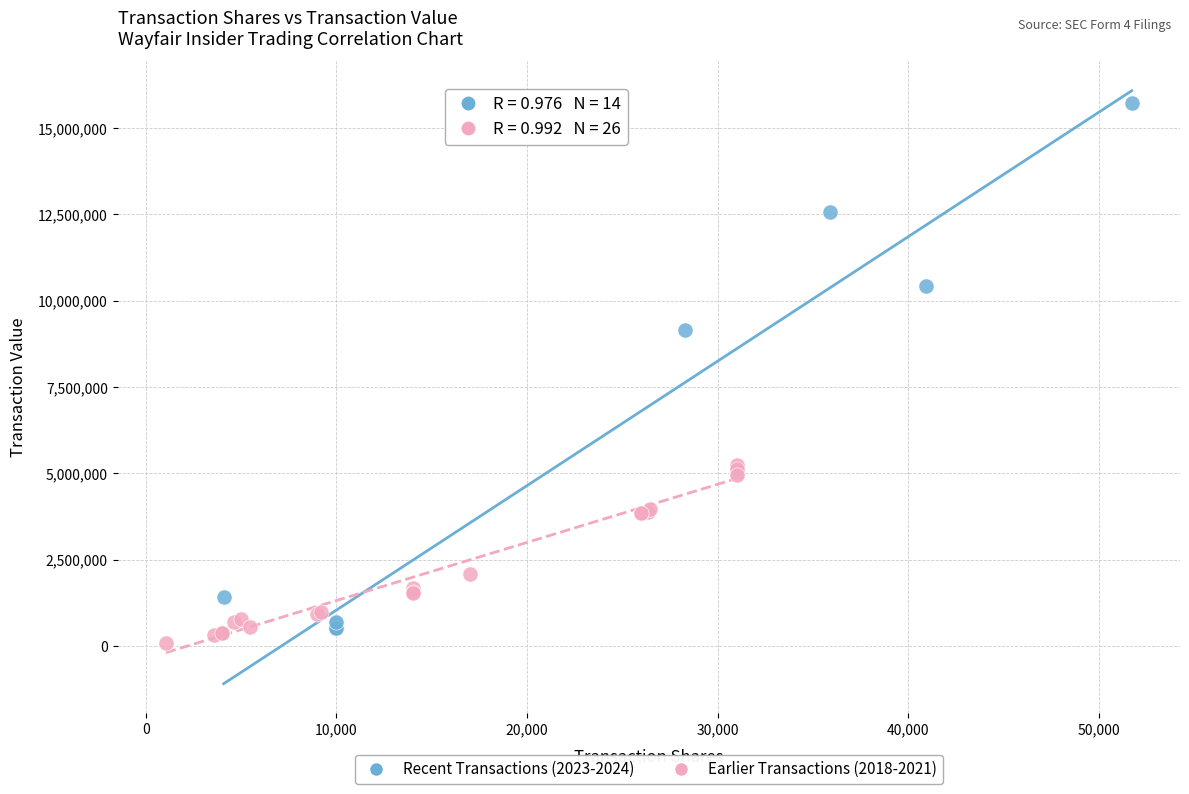

What are all the series names shown in the legend?

Recent Transactions (2023-2024), Earlier Transactions (2018-2021)